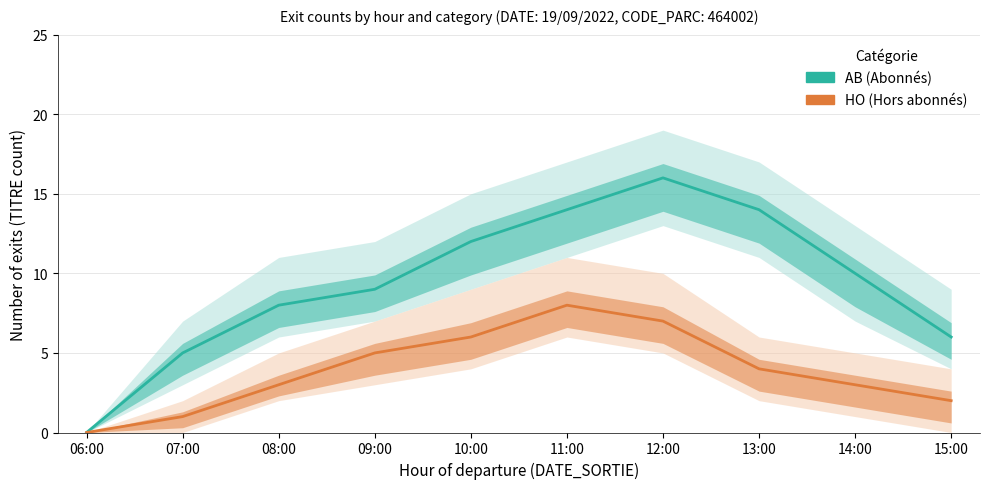

The value of AB at 13:00 is 7. True or false?

False